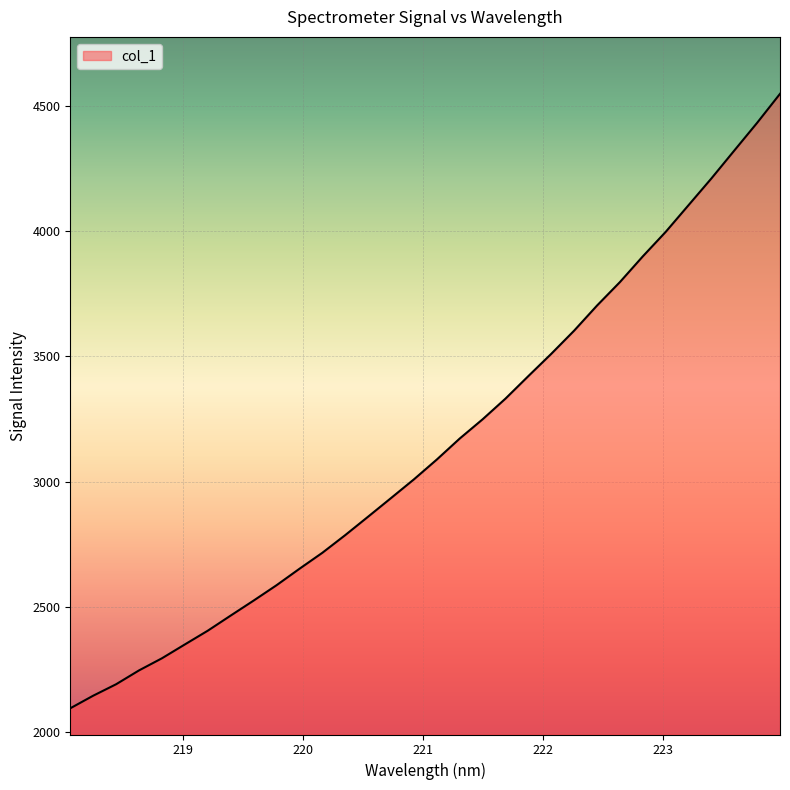

What is the difference between the maximum and minimum values?

2454.9